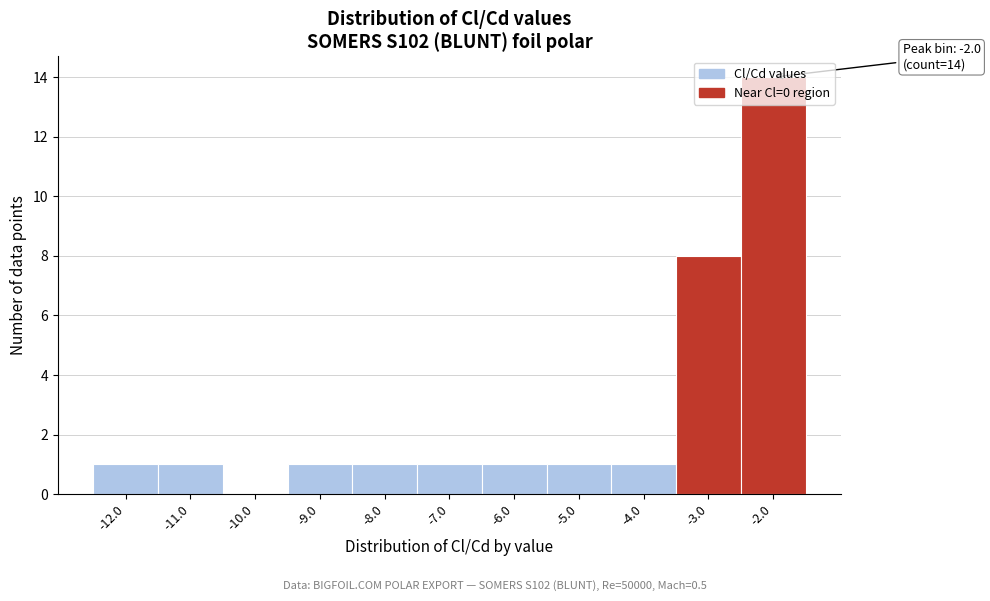

Is it true that the value at -10.0 is 0?

True